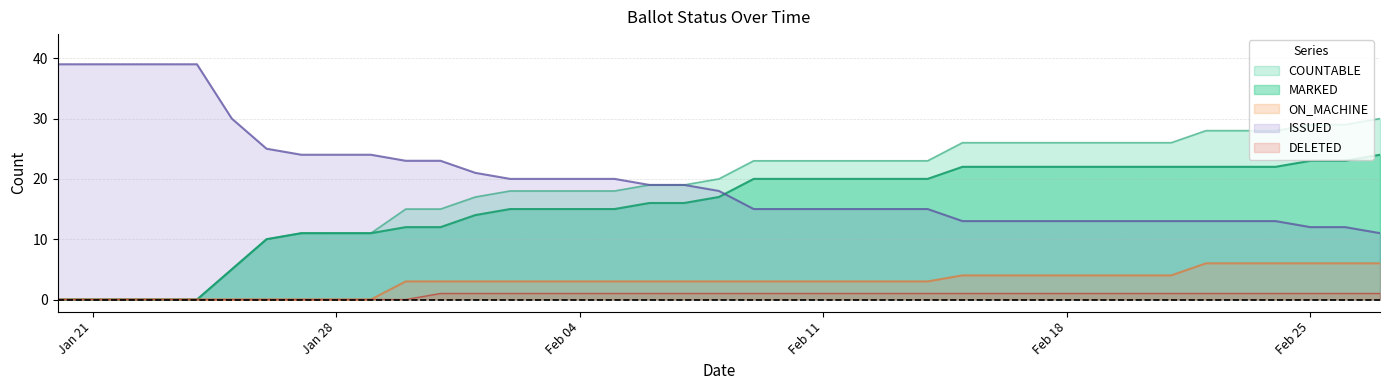

True or false: ON_MACHINE and DELETED cross at least once.

False